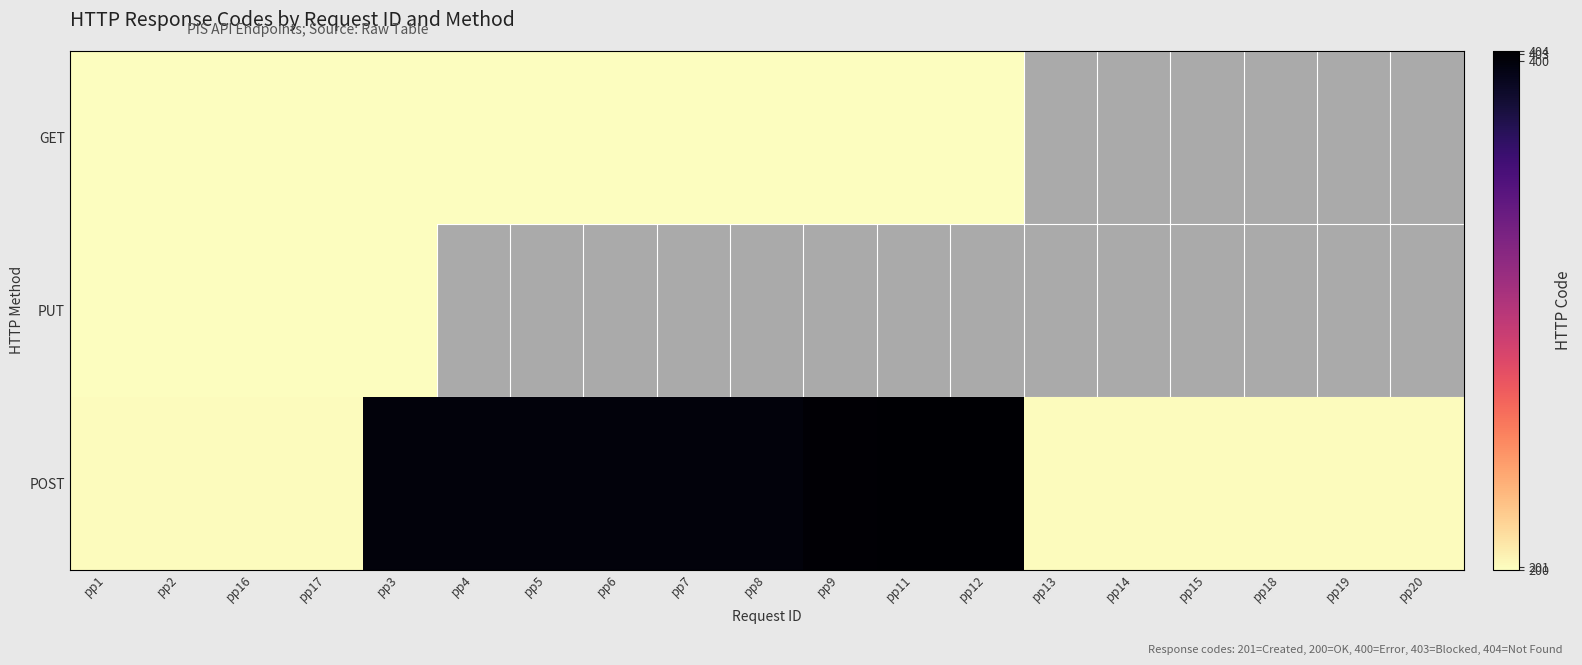

What is the average value of the POST series?

295.8